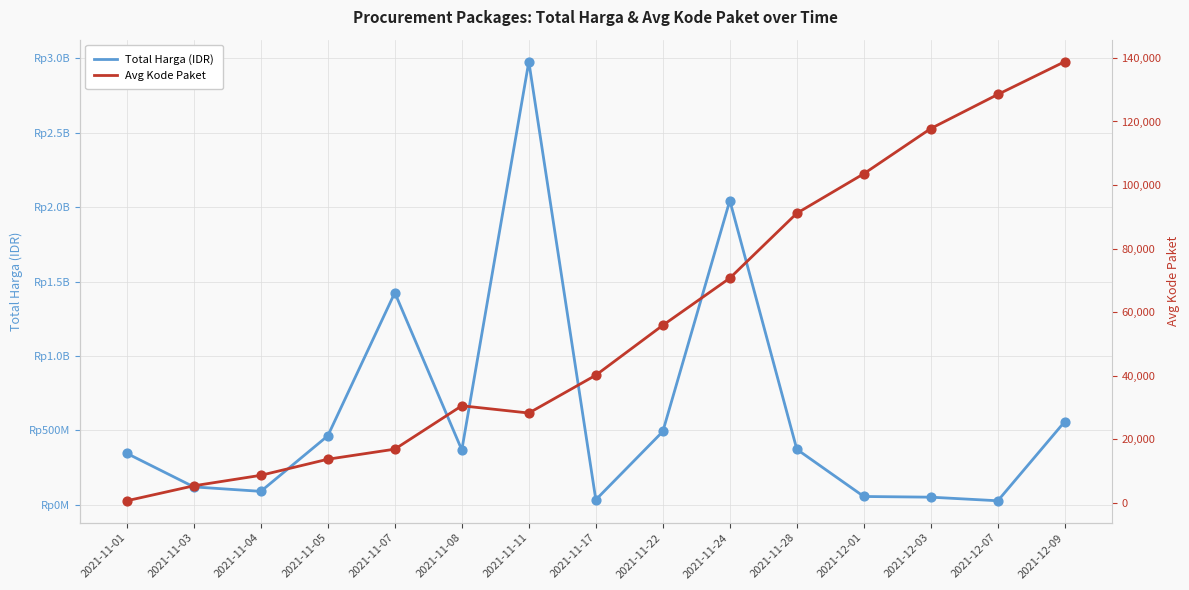

What are all the series names shown in the legend?

Total Harga (IDR), Avg Kode Paket